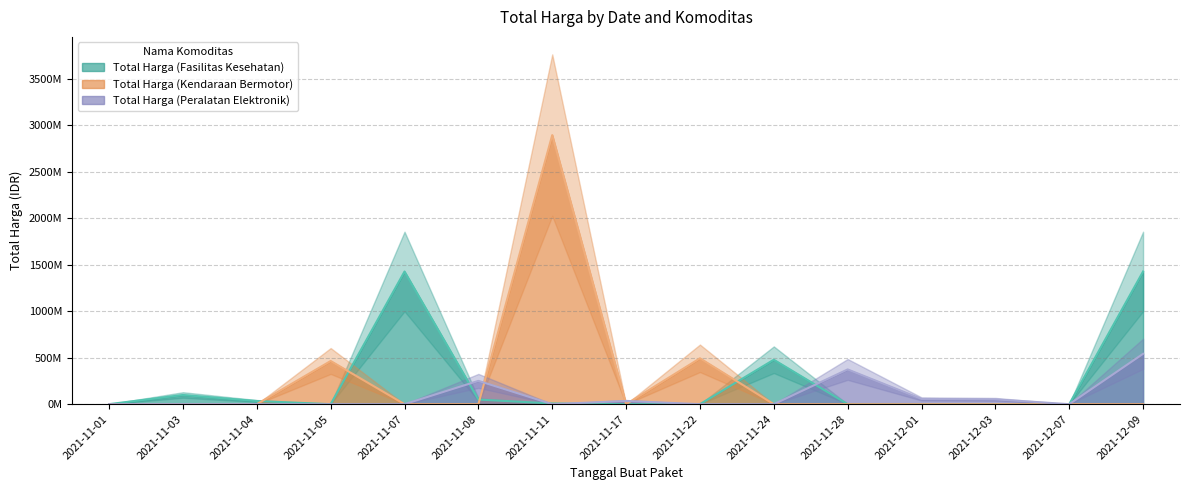

What is the approximate value of Total Harga (Kendaraan Bermotor) at 2021-11-11, to the nearest 50?

2892122000